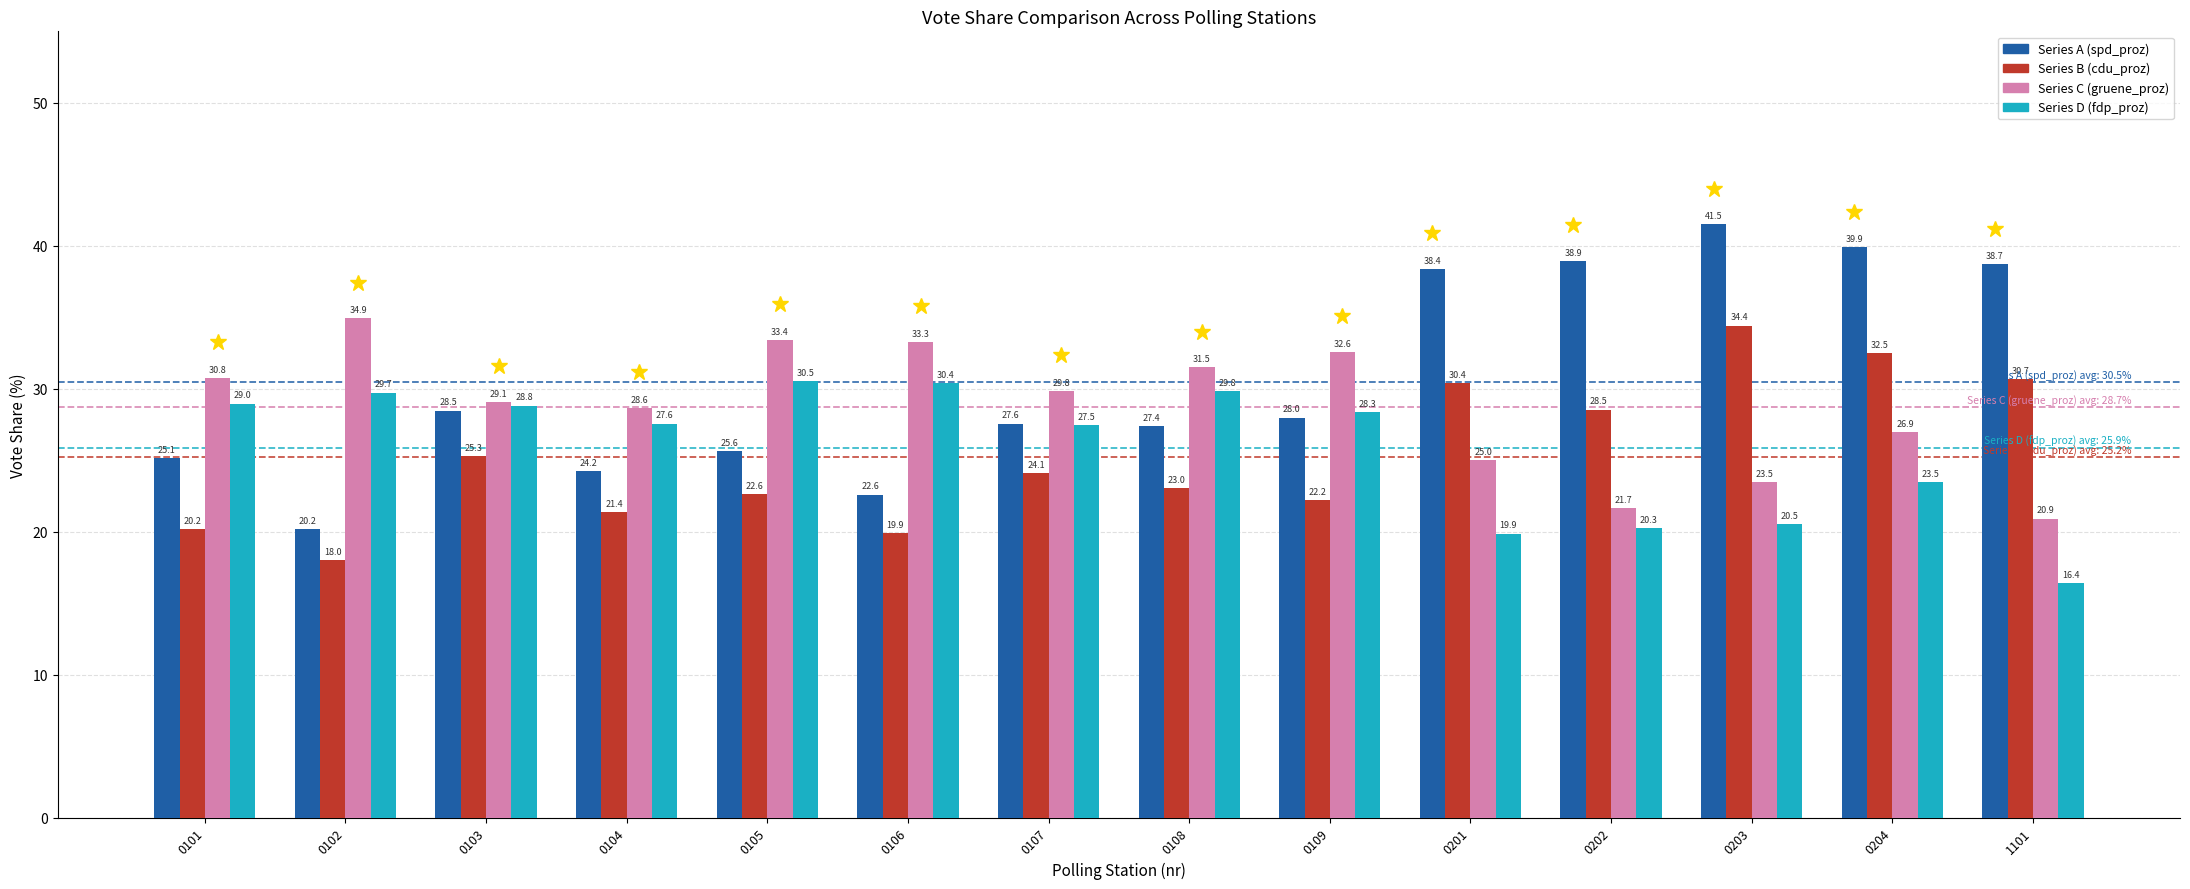

What is the total value across all series at 0103?

111.6